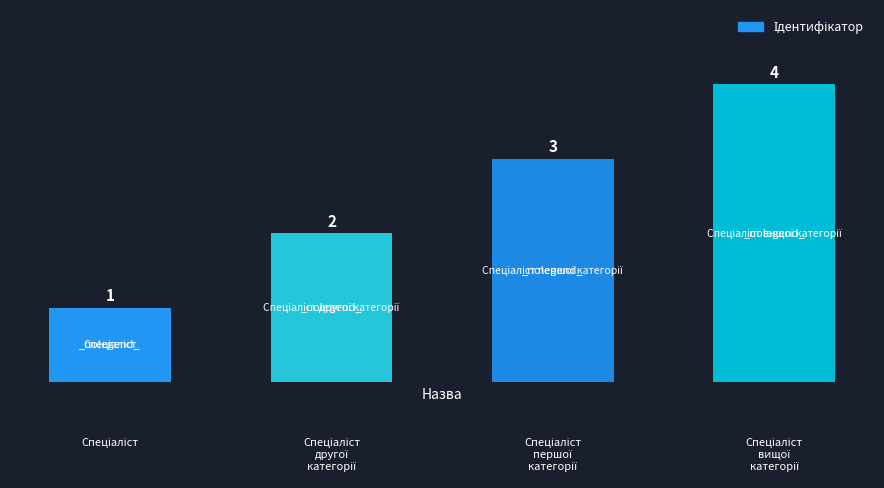

What is the maximum value shown in the chart?

4